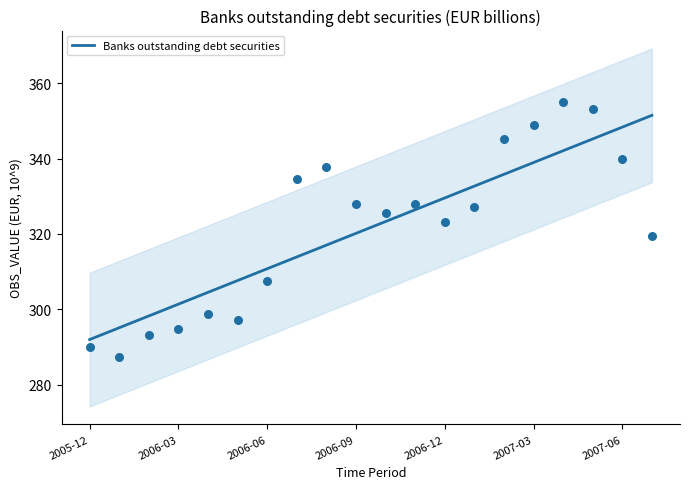

What is the maximum value for Banks outstanding debt securities?

351.5